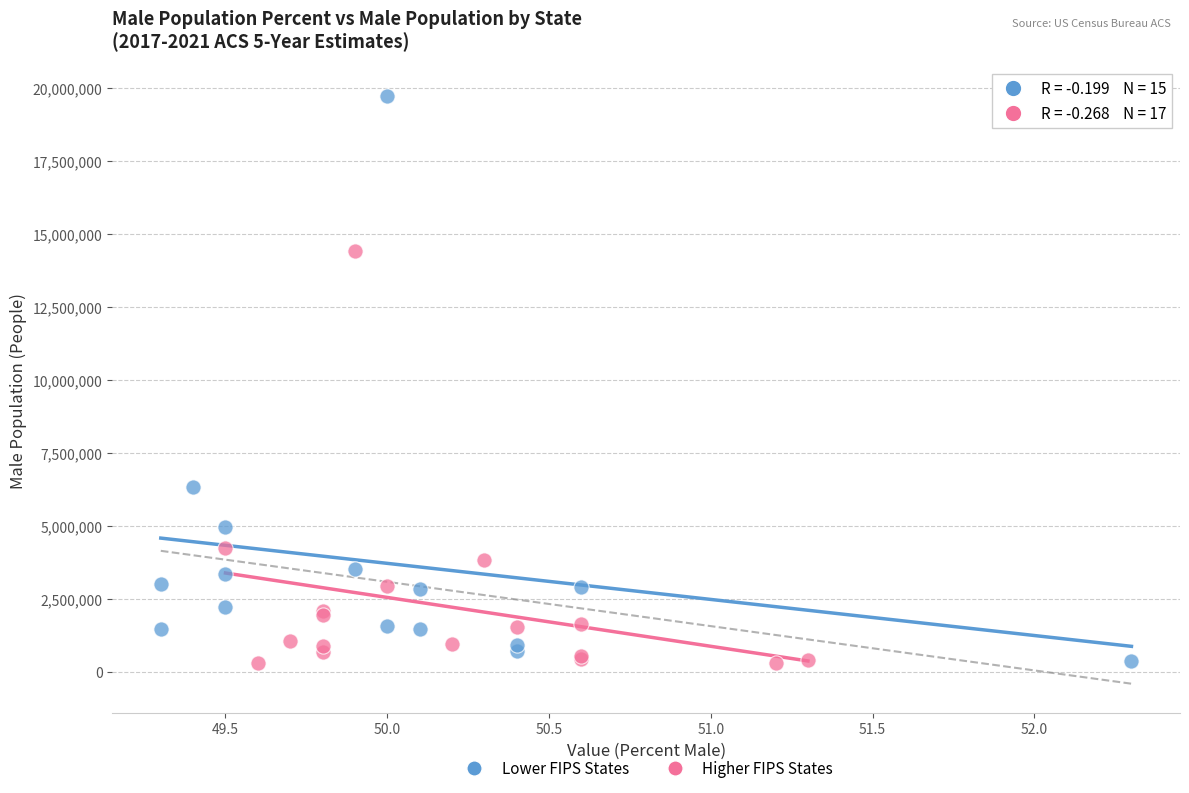

Which series has the widest spread of Y values?

Lower FIPS States